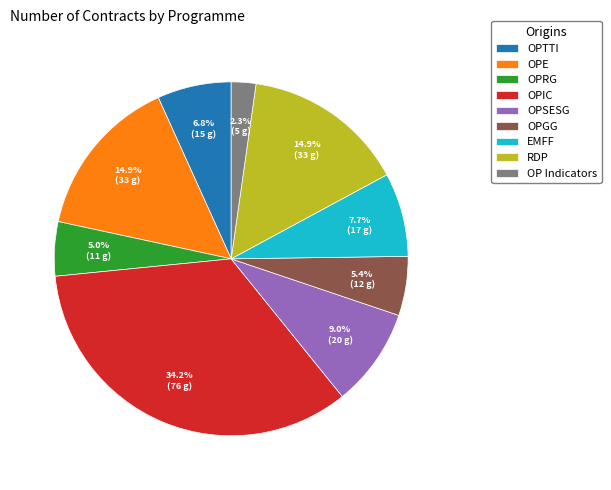

Which category has the biggest portion of the pie?

OPIC